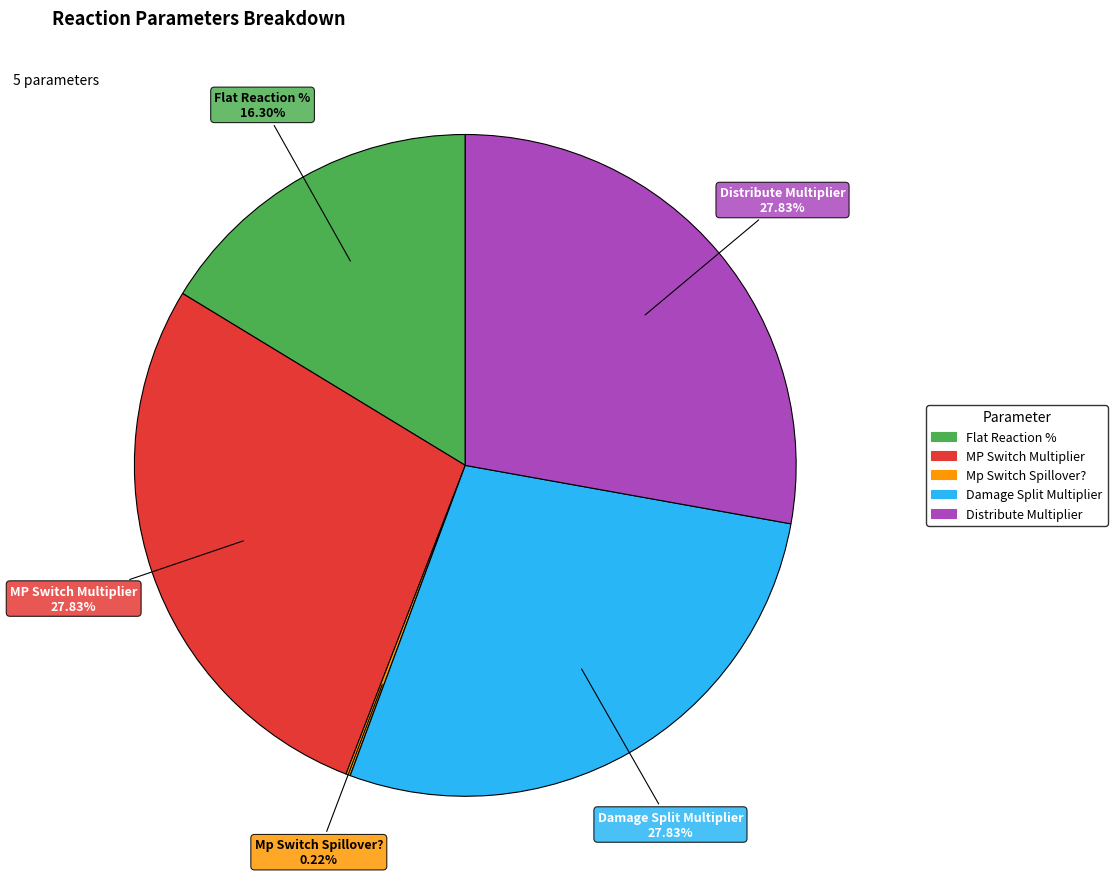

To the nearest percent, what percentage of the pie is MP Switch Multiplier?

28%